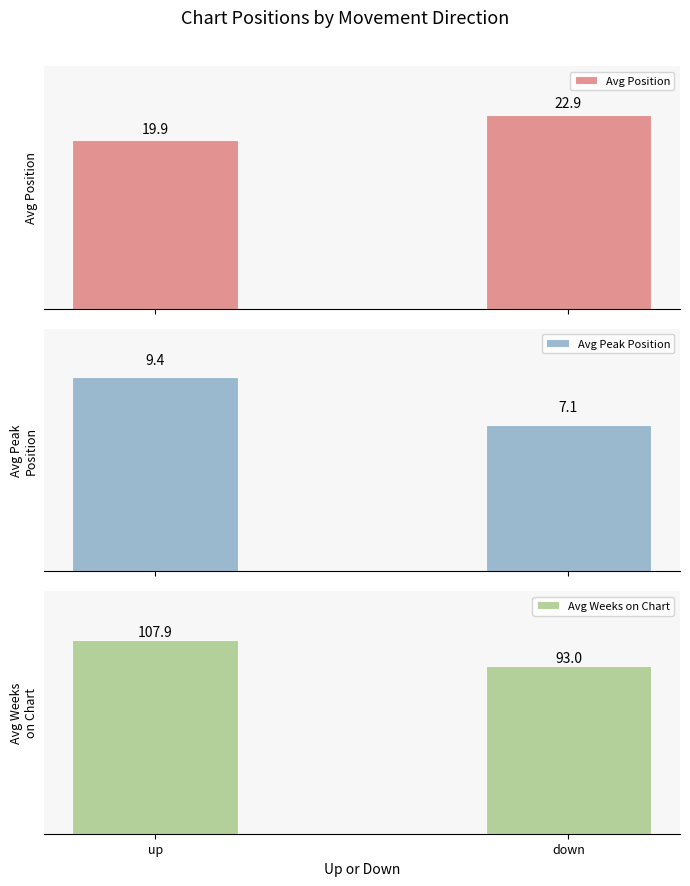

What position from the right is up?

2